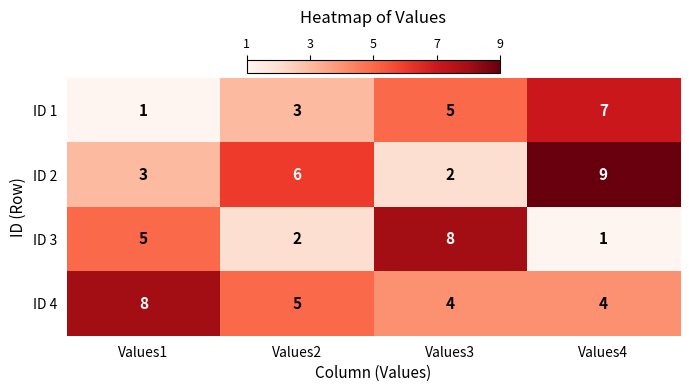

Rank the series at Values4 from highest to lowest value.

ID 2, ID 1, ID 4, ID 3